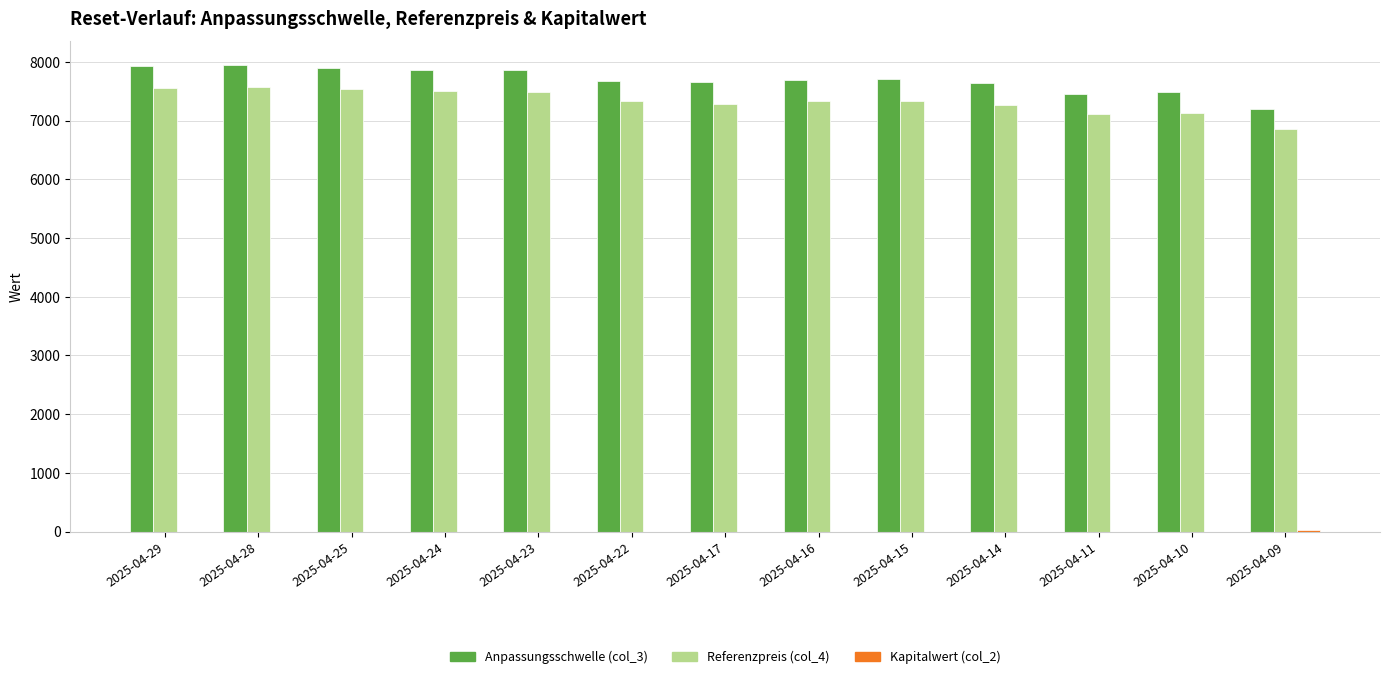

How many categories are shown in the chart?

13